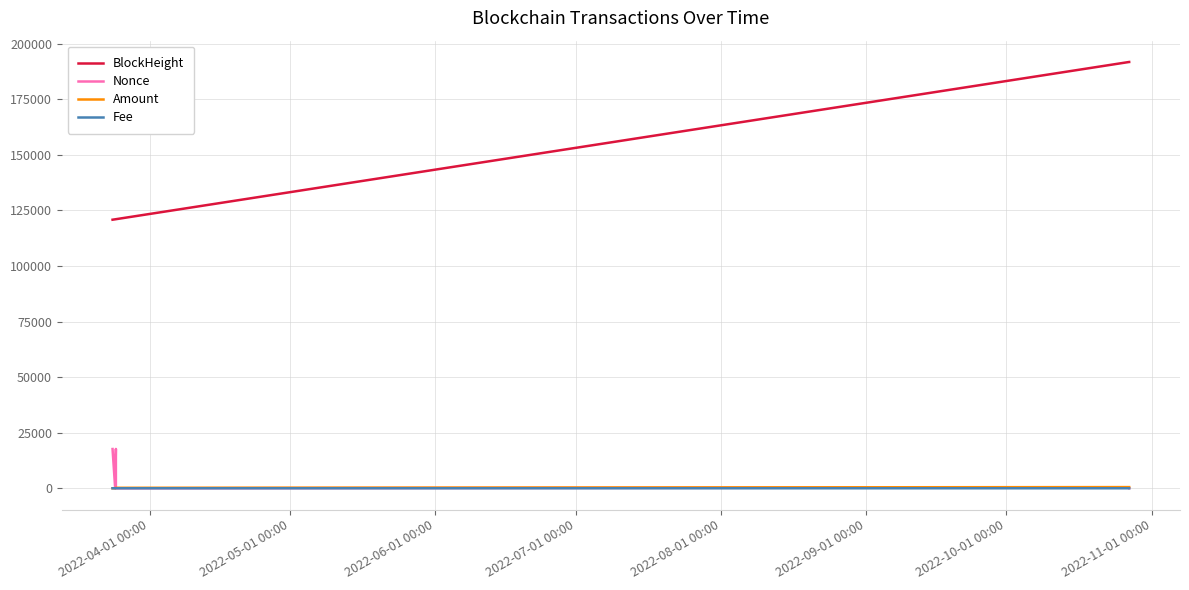

Which series has the widest spread of values?

BlockHeight